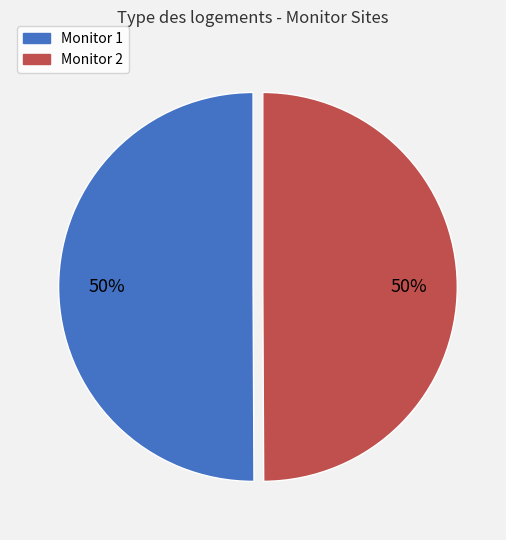

To the nearest percent, what is the average slice percentage?

50%